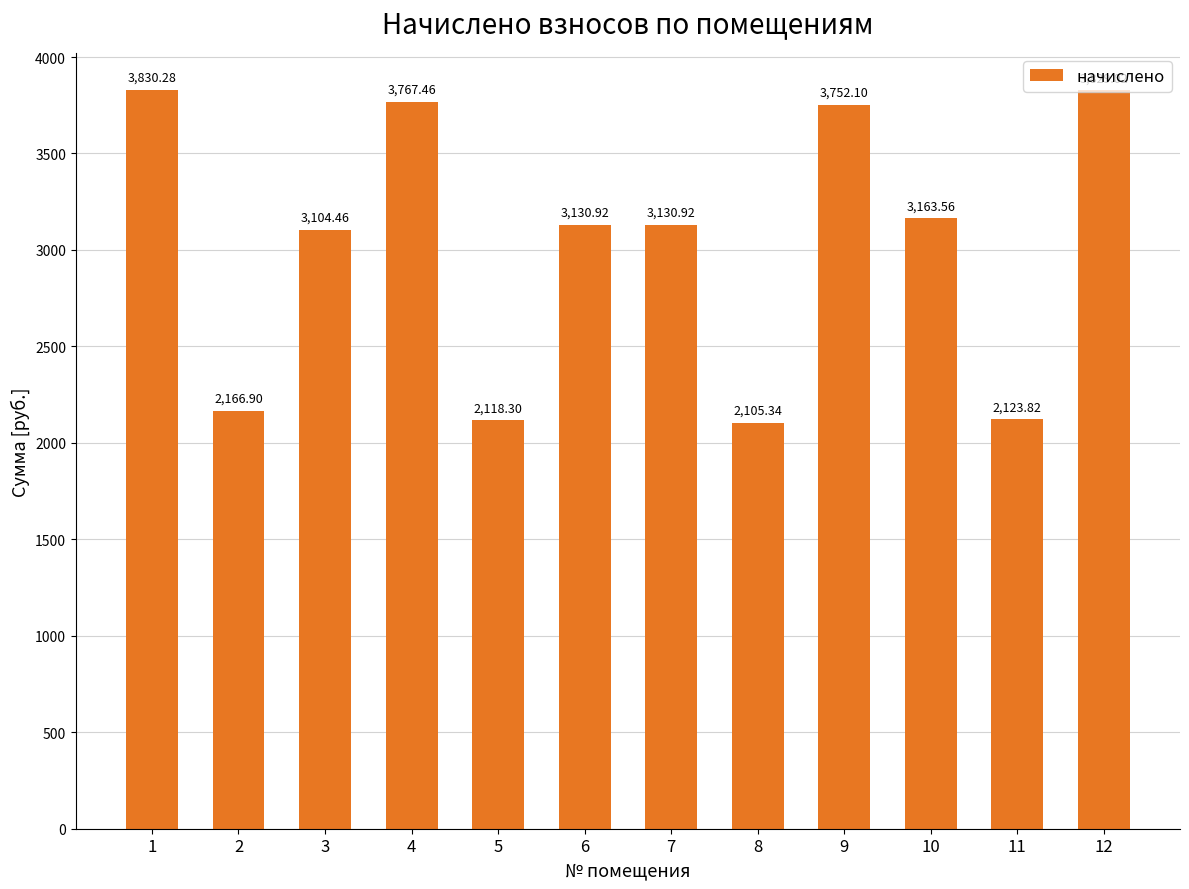

Reading right to left, what are all the values shown in this chart?

3829.0	2123.8	3163.6	3752.1	2105.3	3130.9	3130.9	2118.3	3767.5	3104.5	2166.9	3830.3